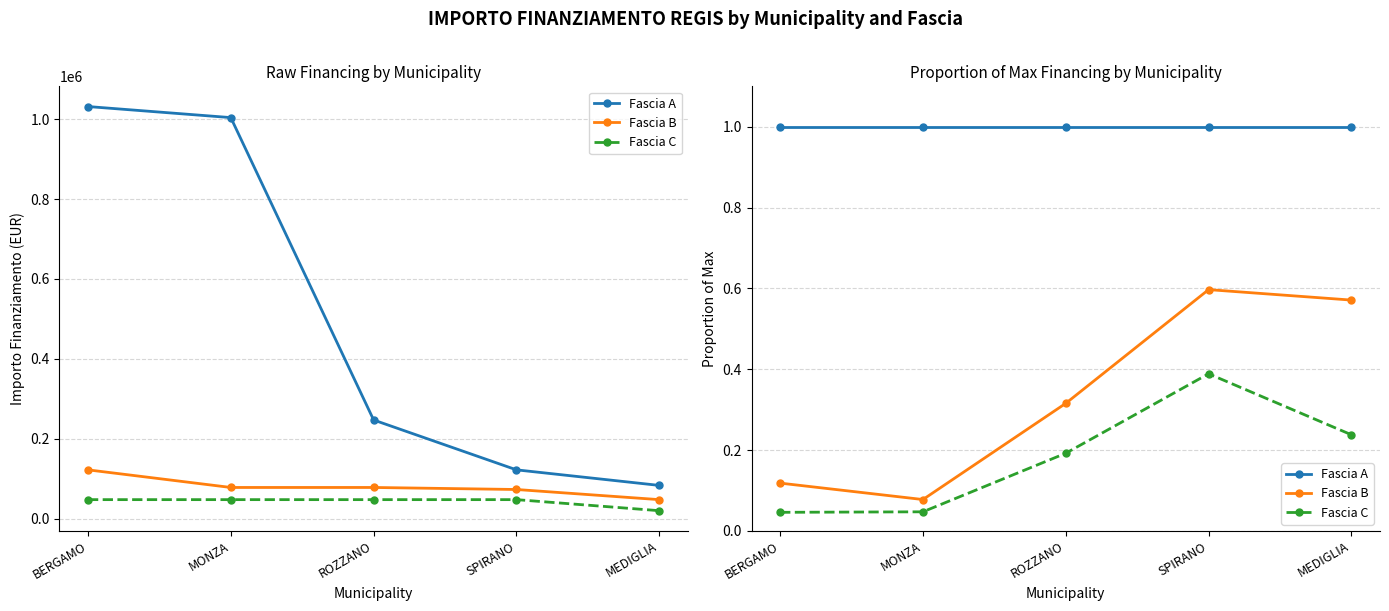

What value does the Fascia A series have at MEDIGLIA?

1.0